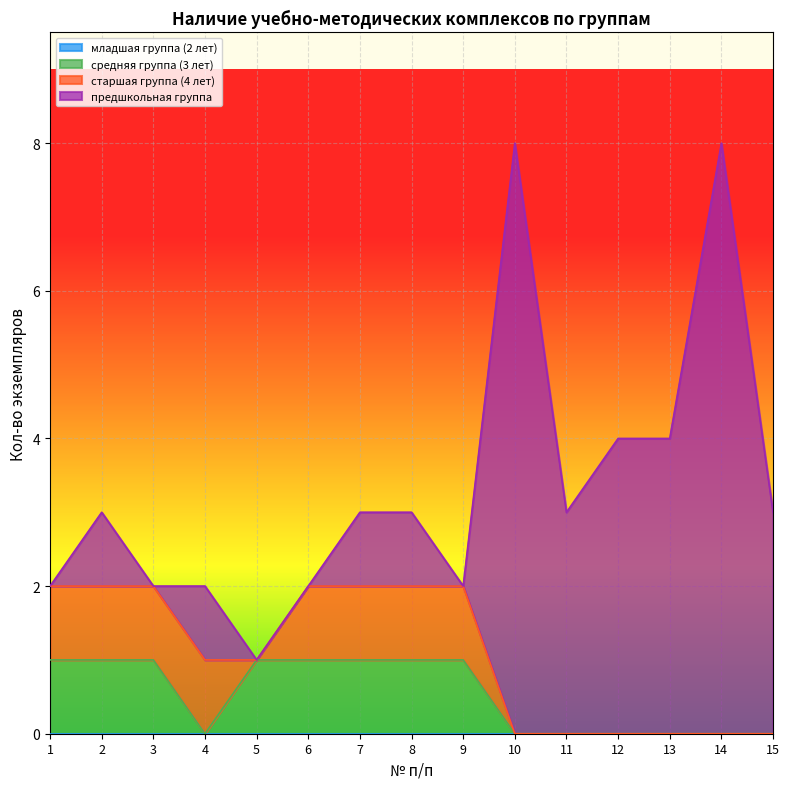

True or false: предшкольная группа has more than 1 points higher than both neighbors.

True